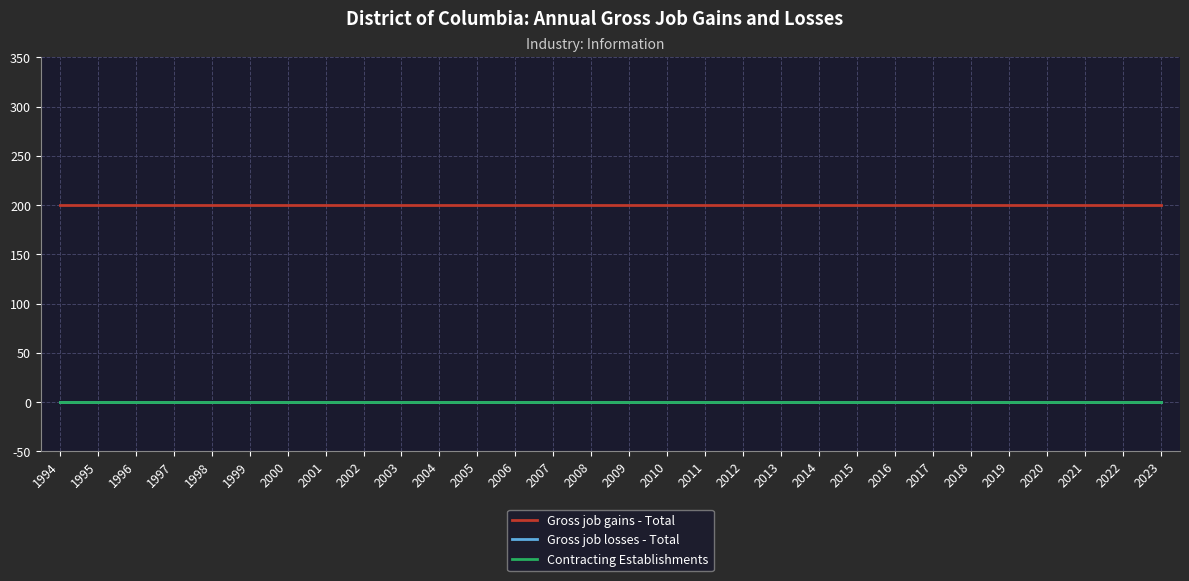

Is this an area chart (filled region under the line)?

No